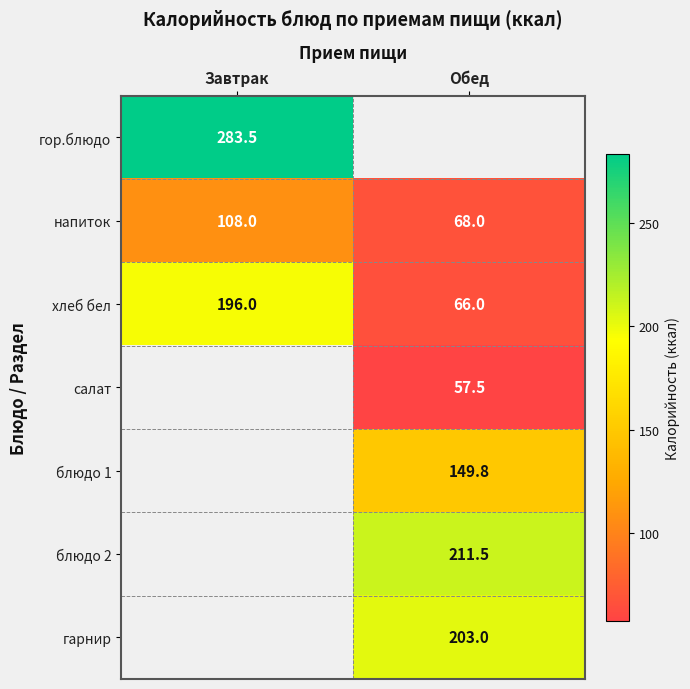

What is the average value of the хлеб бел series?

131.0